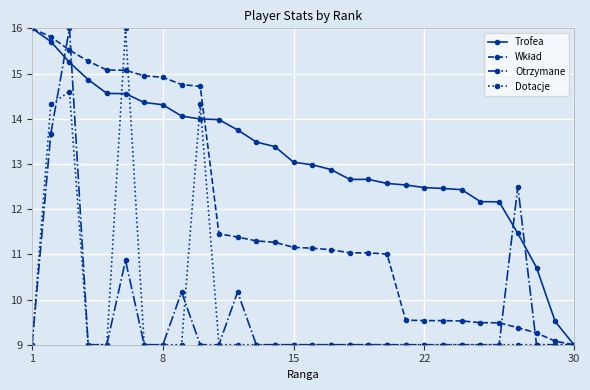

What is the maximum value for Trofea?

16.0